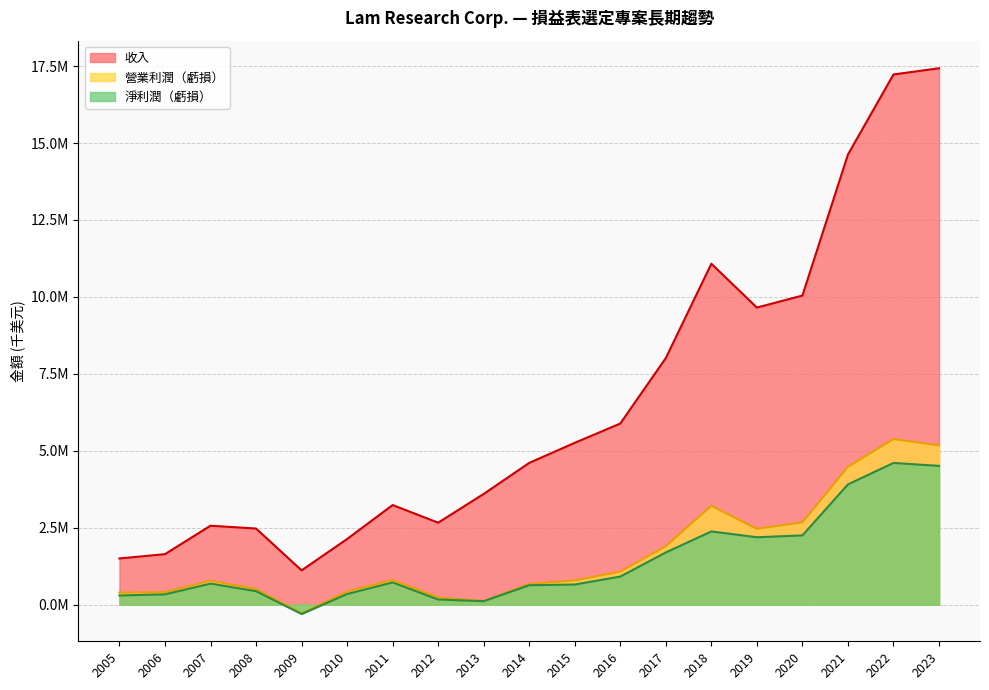

What is the smallest value displayed?

-302148